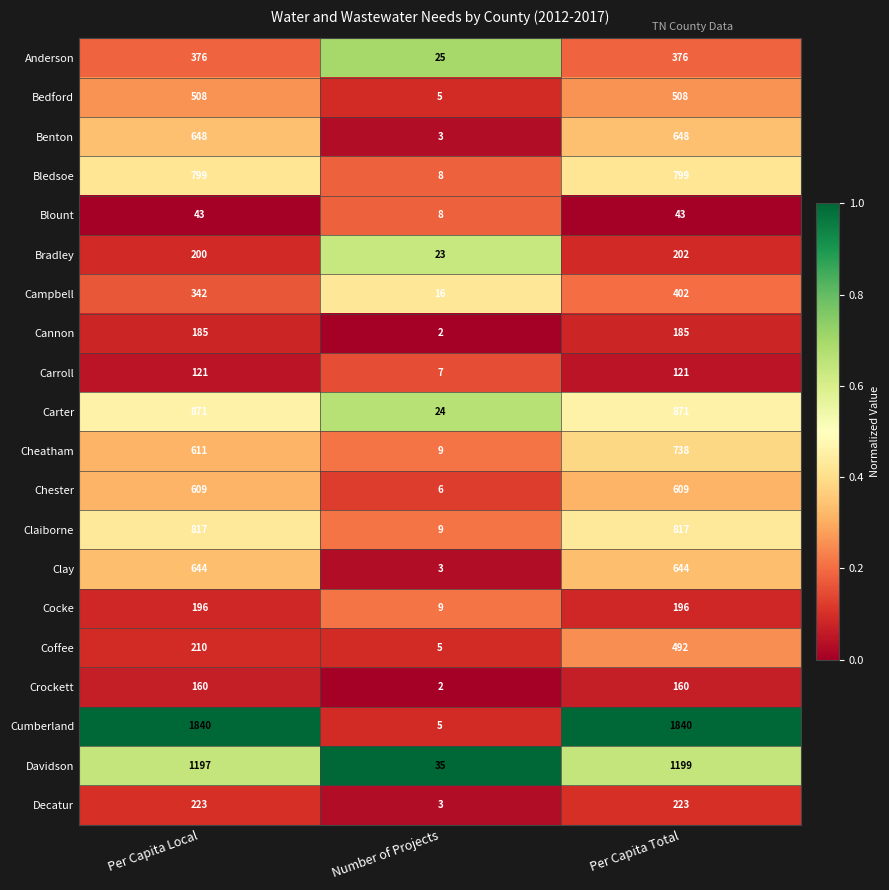

Rank the series by their maximum value, from highest to lowest.

Cumberland, Davidson, Carter, Claiborne, Bledsoe, Cheatham, Benton, Clay, Chester, Bedford, Coffee, Campbell, Anderson, Decatur, Bradley, Cocke, Cannon, Crockett, Carroll, Blount